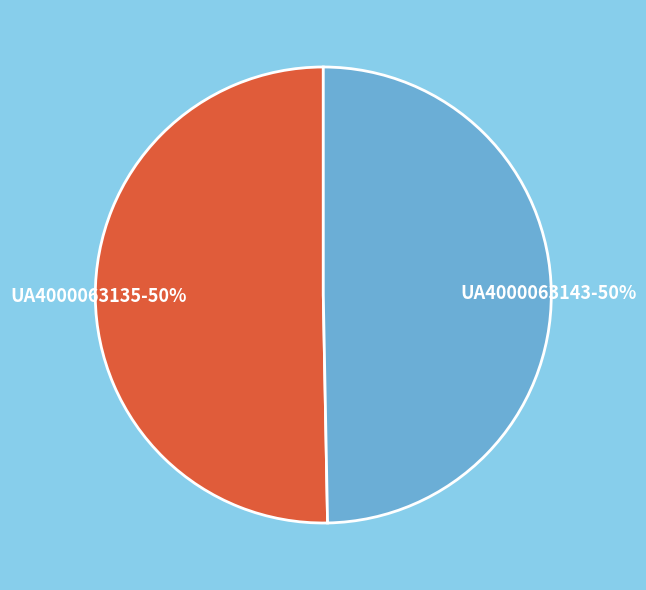

The UA4000063135 slice represents 50% of the pie. True or false?

True